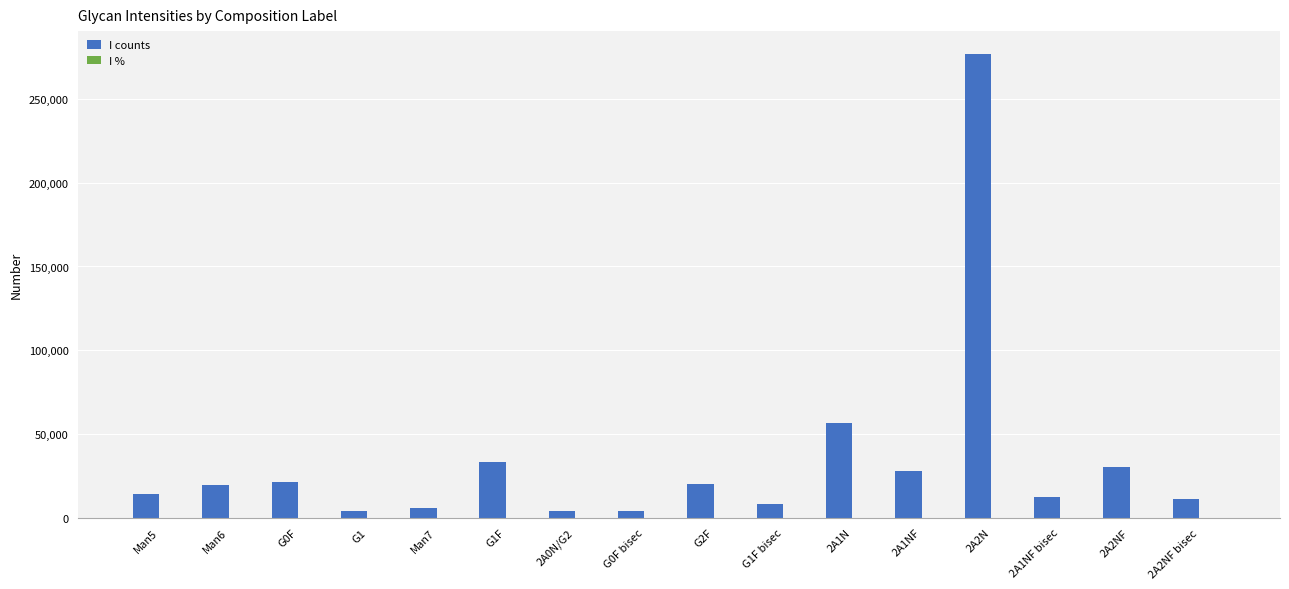

The value of I counts at G1F is 47723.2. True or false?

False